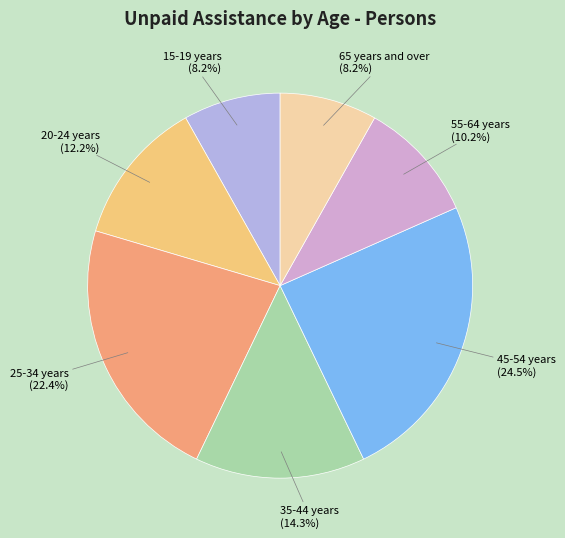

Count the number of slices in the pie.

7